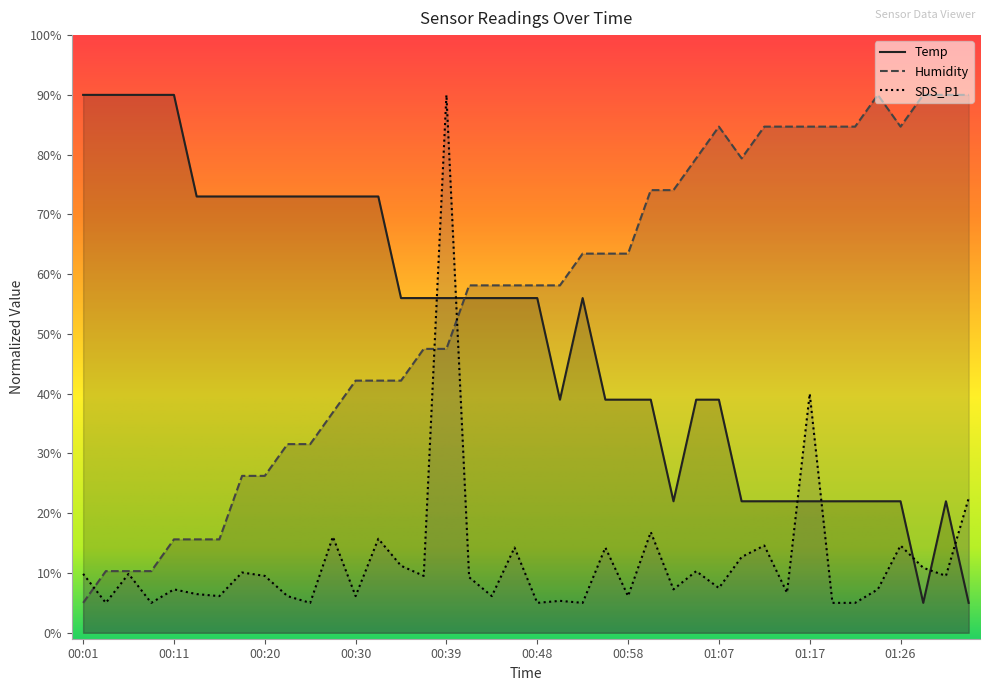

What is the label of the 25th point from the left?

00:58